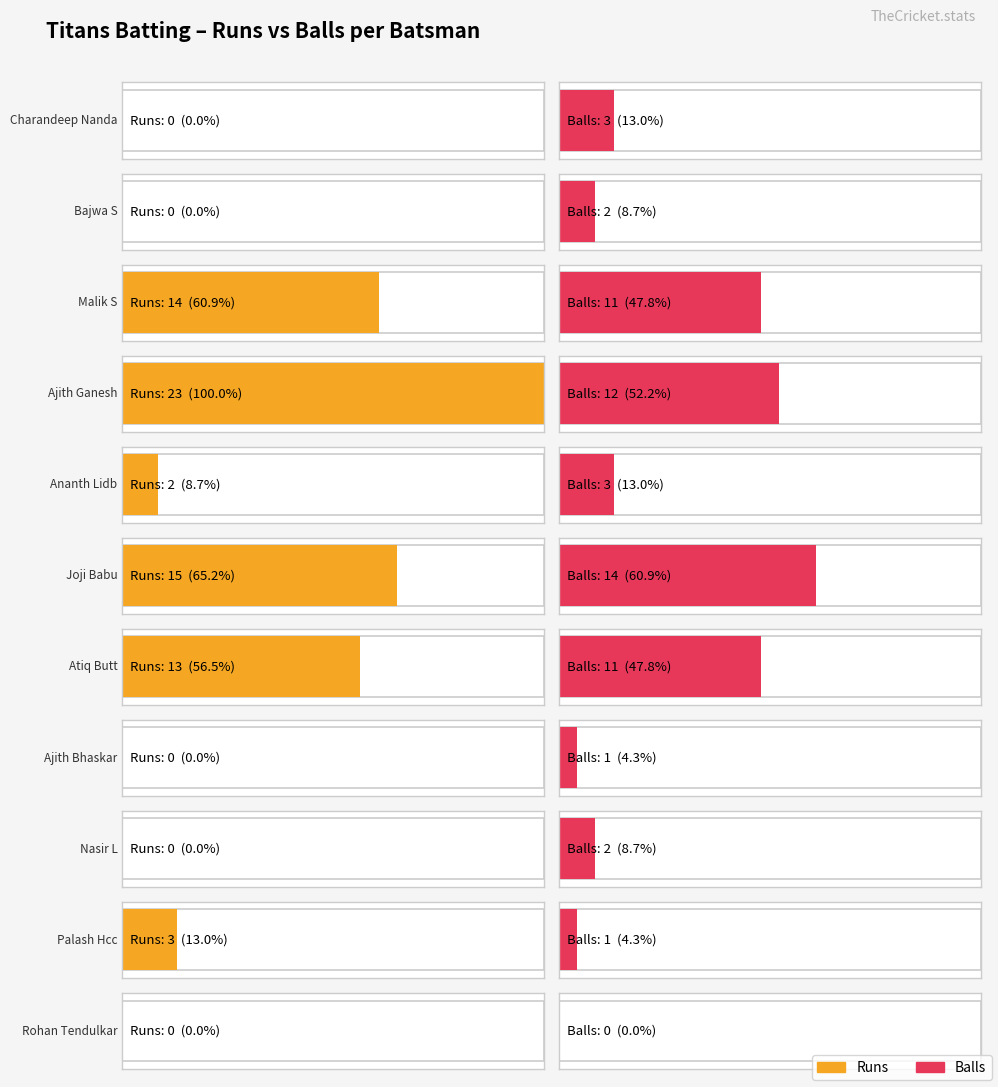

What is the difference between the maximum and minimum values in the Balls series?

14